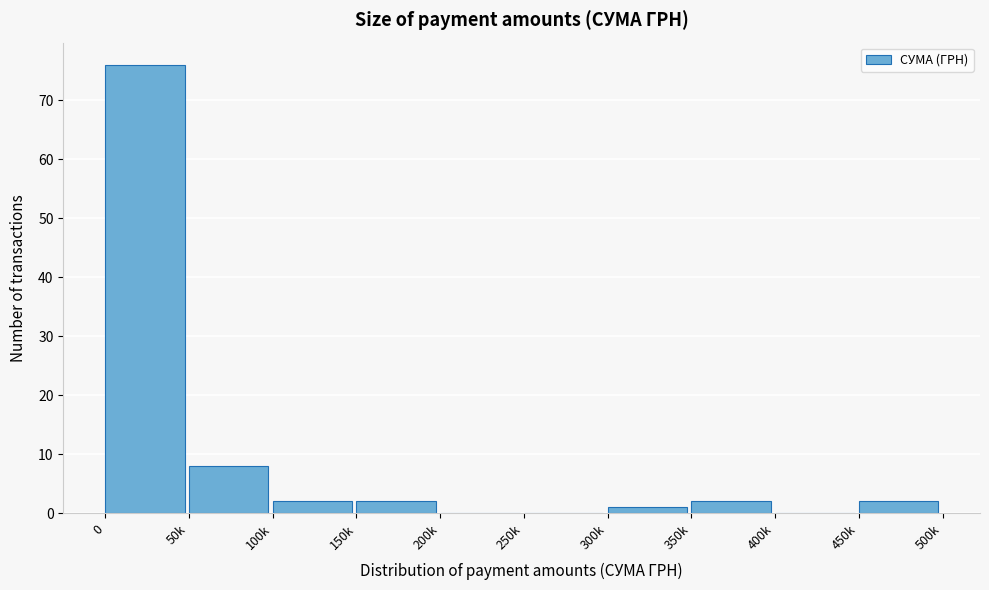

Reading left to right, list all the values displayed in this chart.

0=76	50k=8	100k=2	150k=2	200k=0	250k=0	300k=1	350k=2	400k=0	450k=2